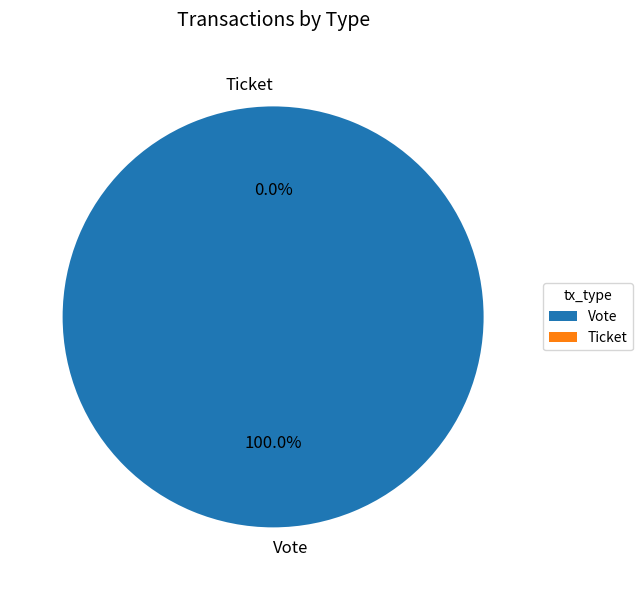

What is the change in value from Vote to Ticket?

-1